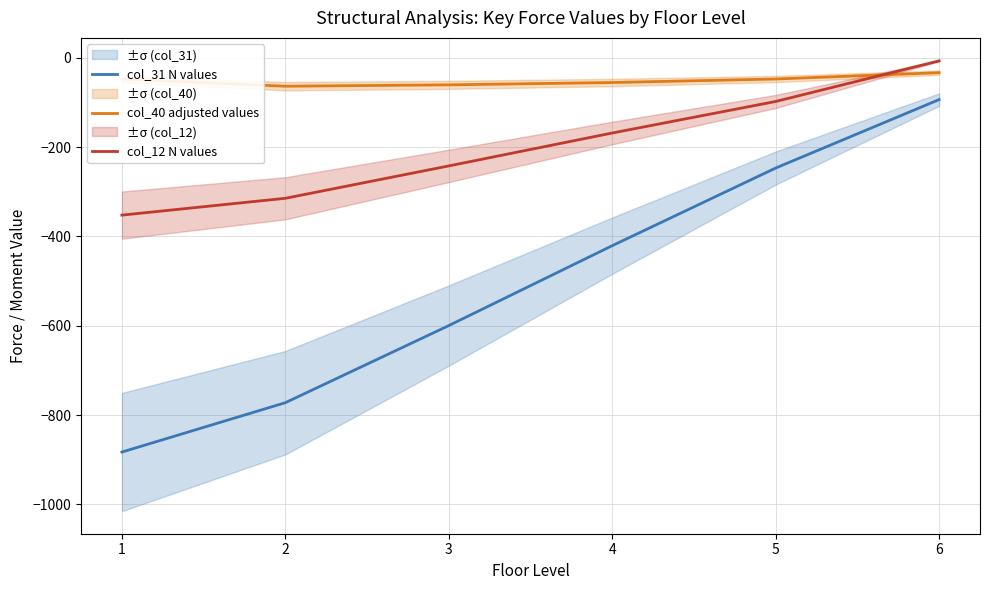

Reading left to right, what are all the values shown in this chart?

col_31 N values: -882.9	-772.3	-599.6	-420.6	-246.7	-93.4
col_40 adjusted values: -47.4	-63.5	-60.5	-55.2	-47.4	-33.2
col_12 N values: -352.2	-314.5	-242.0	-168.3	-97.7	-6.7